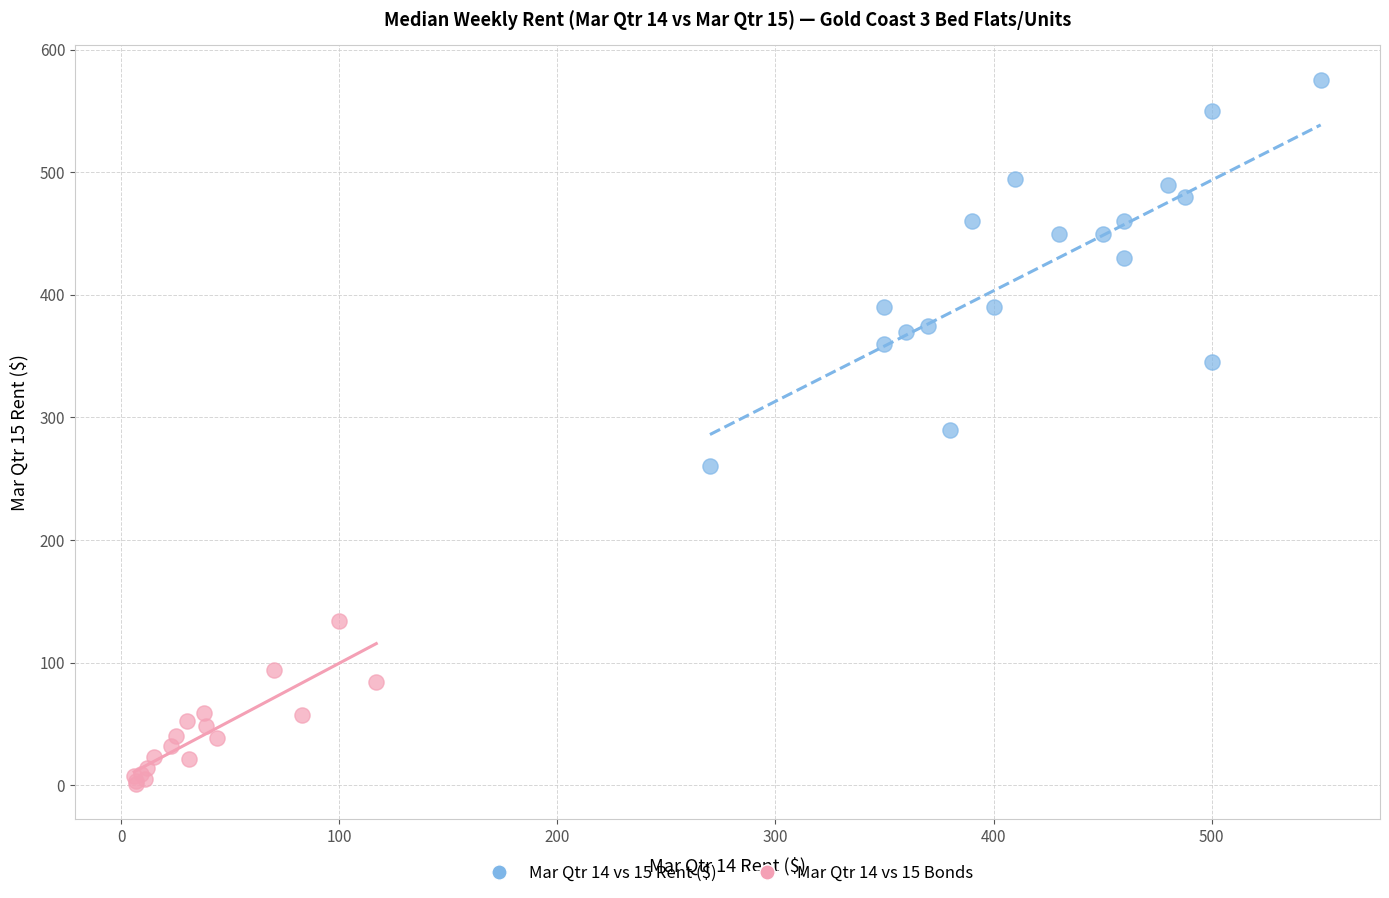

Which series has the widest spread of Y values?

Mar Qtr 14 vs 15 Rent ($)